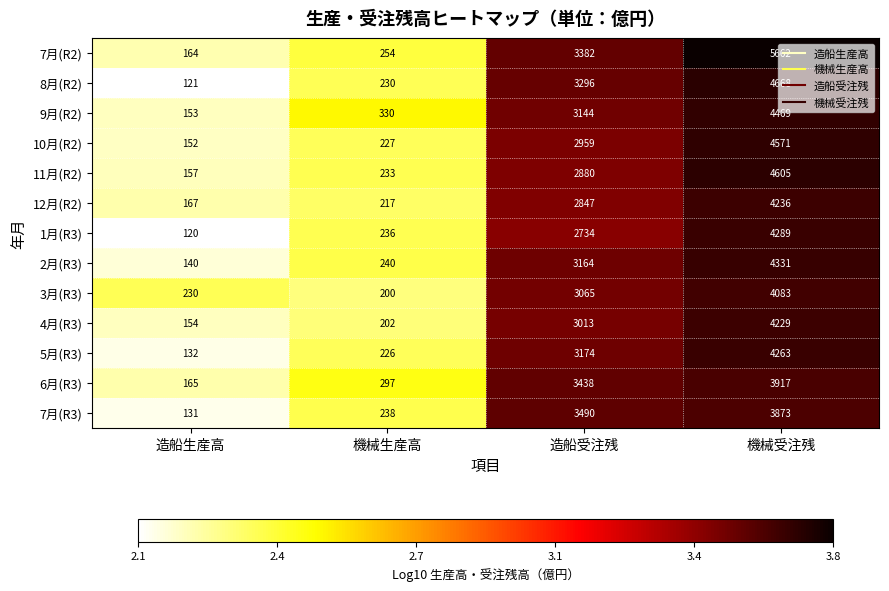

Rank the series at 造船生産高 from highest to lowest value.

3月(R3), 12月(R2), 6月(R3), 7月(R2), 11月(R2), 4月(R3), 9月(R2), 10月(R2), 2月(R3), 5月(R3), 7月(R3), 8月(R2), 1月(R3)